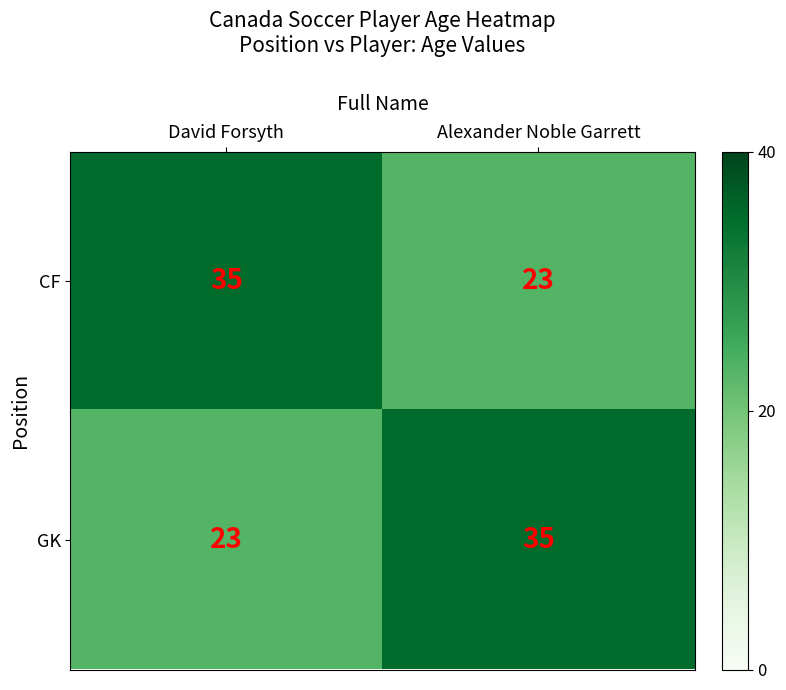

Where is GK nearest to the value 29?

David Forsyth